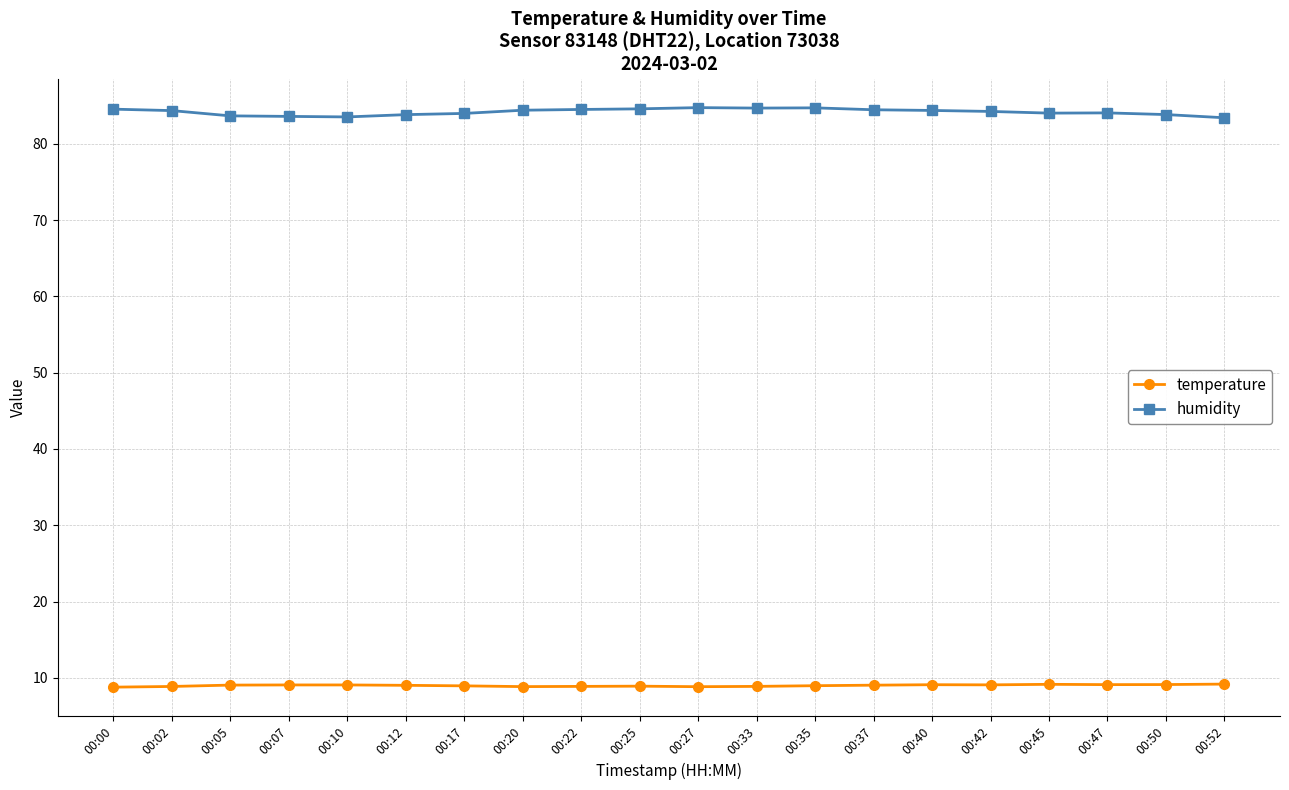

True or false: temperature and humidity intersect in this chart.

False